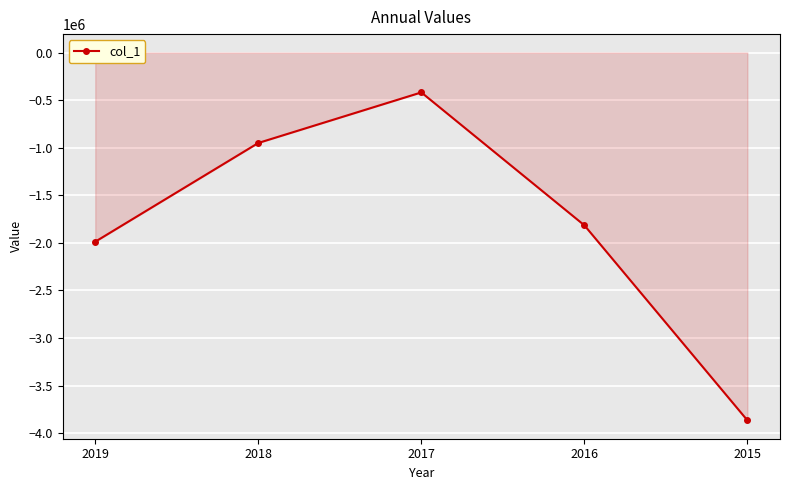

List the labels in order of value, largest first.

2017, 2018, 2016, 2019, 2015